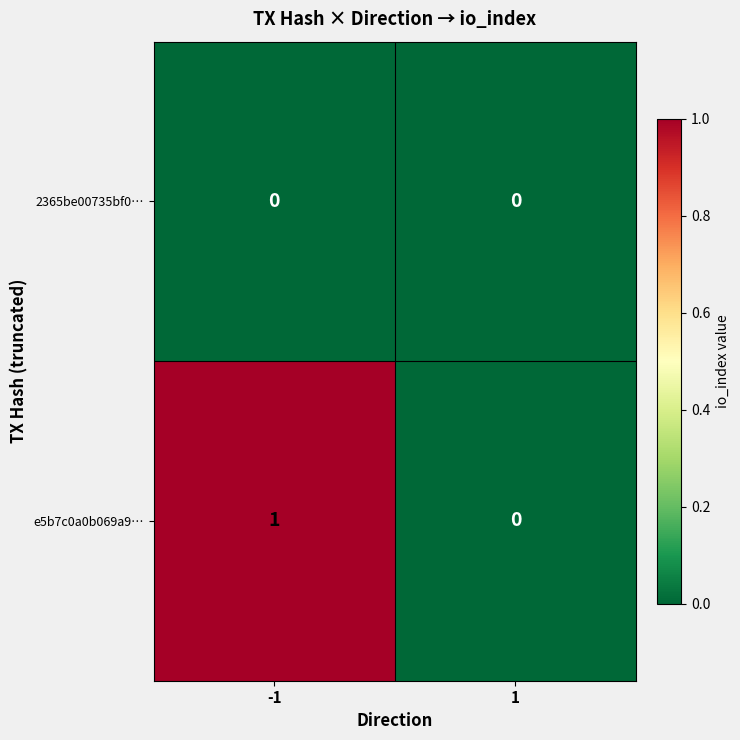

Is it true that e5b7c0a0b069a9… equals 1 at -1?

True